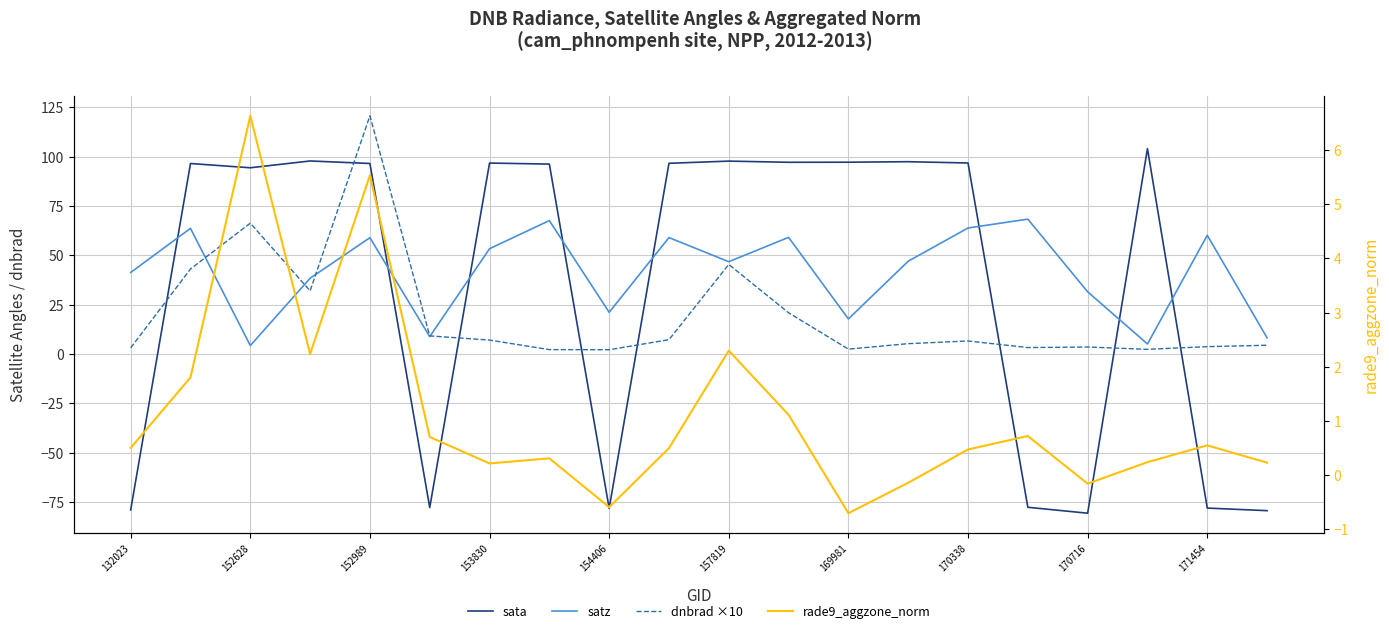

What is the value of the sata point at the 9th from the left?

-78.2